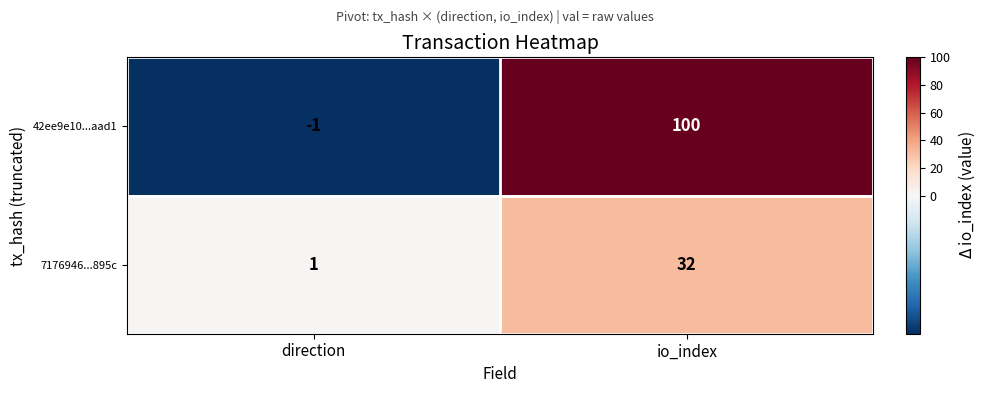

Is it true that 42ee9e10...aad1 equals 46 at io_index?

False